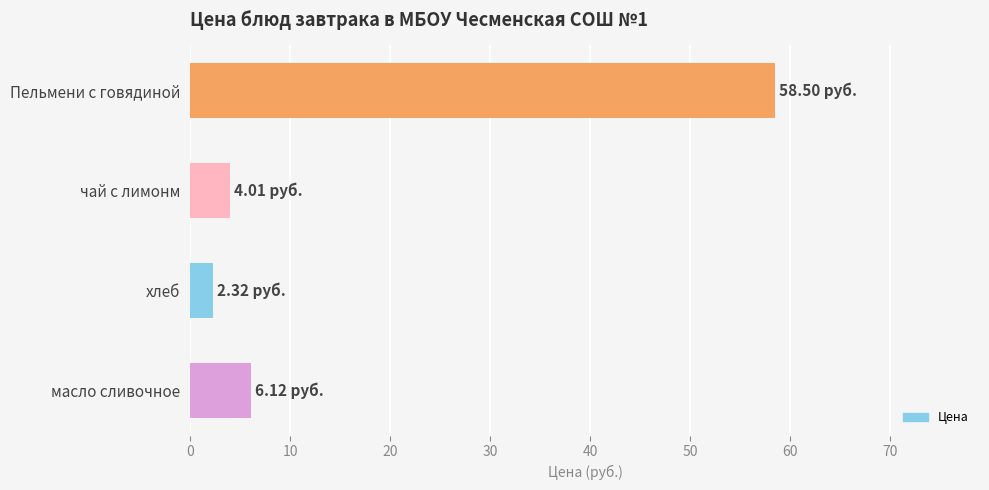

List the labels in order of value, largest first.

Пельмени с говядиной, масло сливочное, чай с лимонм, хлеб